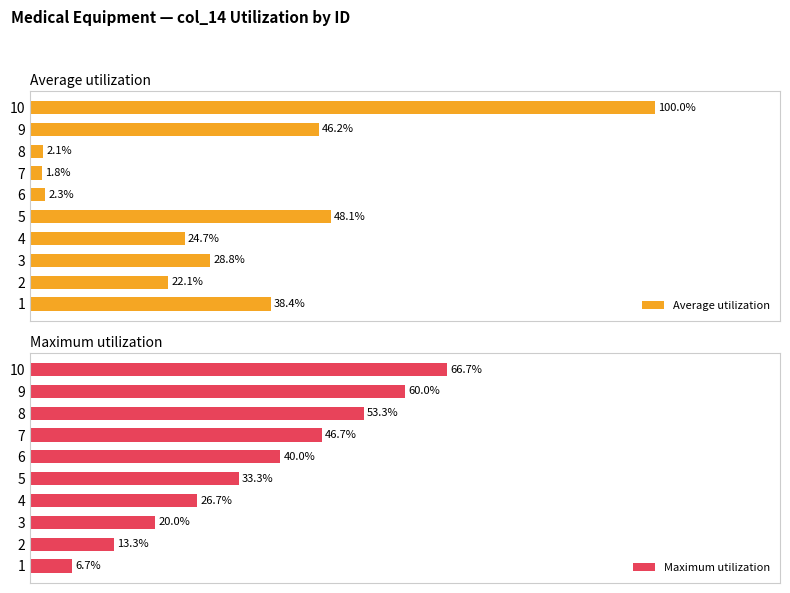

List the labels in order of Average utilization value, smallest first.

7, 8, 6, 2, 4, 3, 1, 9, 5, 10